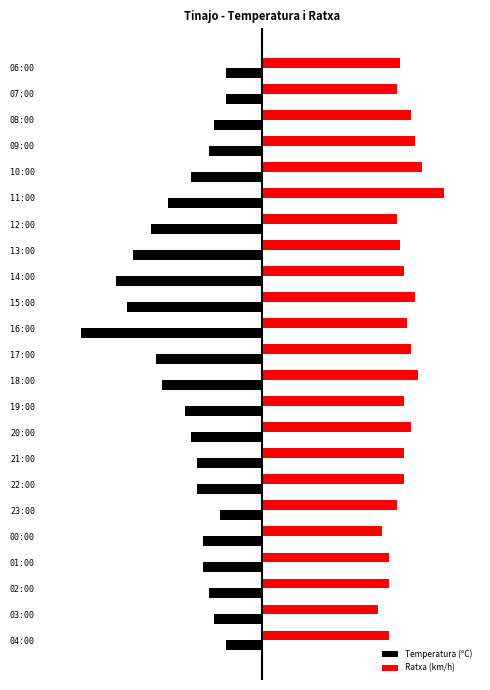

What are all the series names shown in the legend?

Temperatura (ºC), Ratxa (km/h)